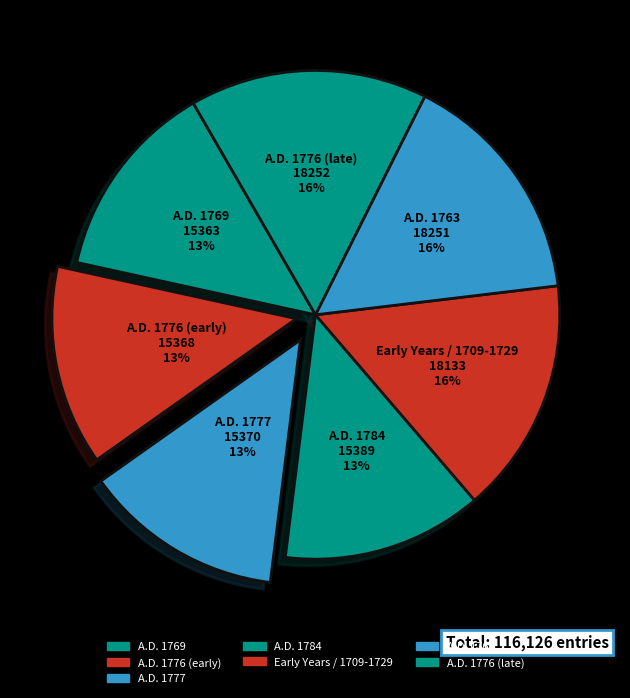

To the nearest percent, what is the average slice percentage?

14%